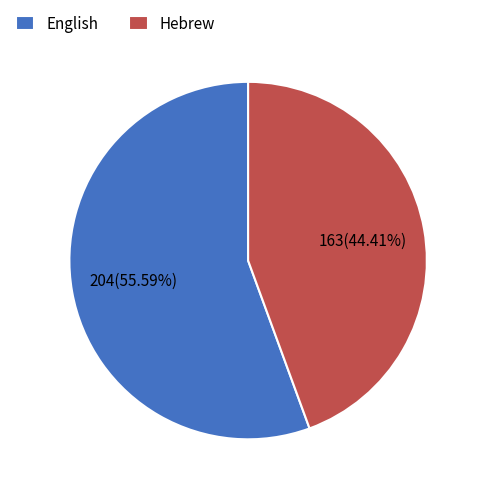

Which slice is the largest?

English